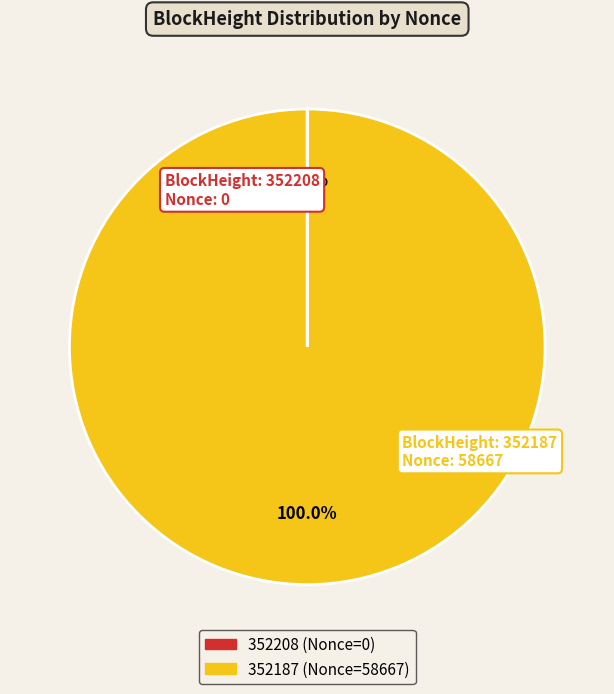

Does 352187 account for over 50% of the chart?

Yes